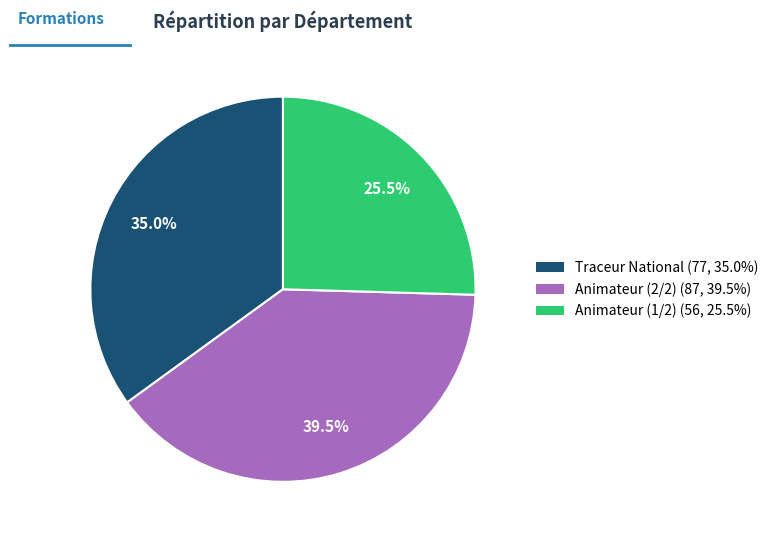

How many segments does this pie chart have?

3